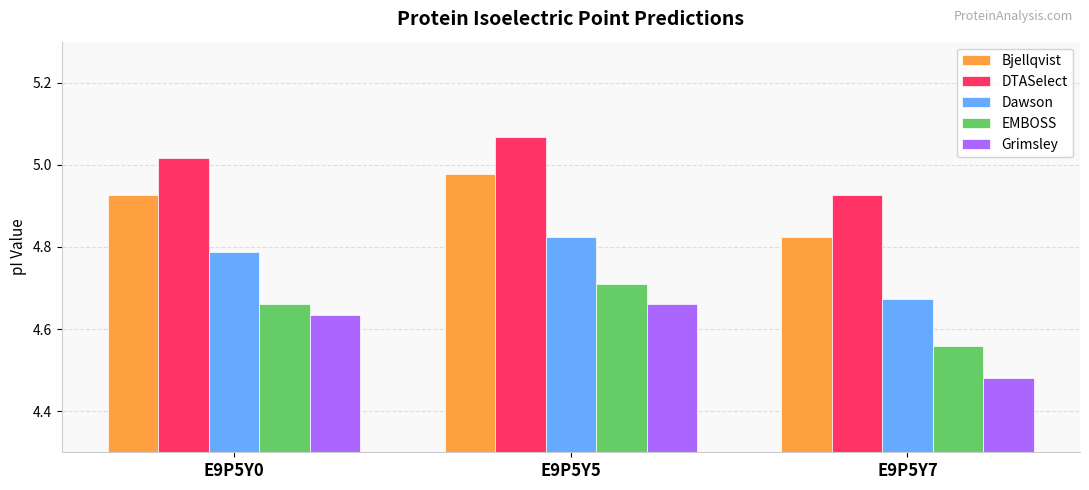

Which series has the largest range (max minus min)?

Grimsley